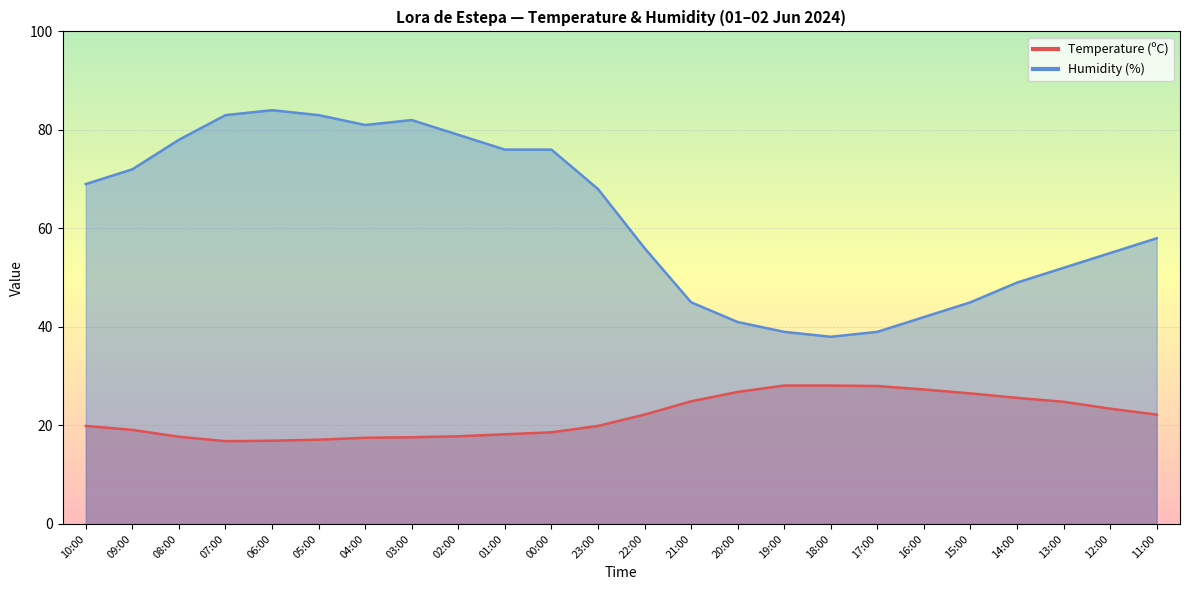

The value of Temperature (ºC) at 05:00 is 23.4. True or false?

False